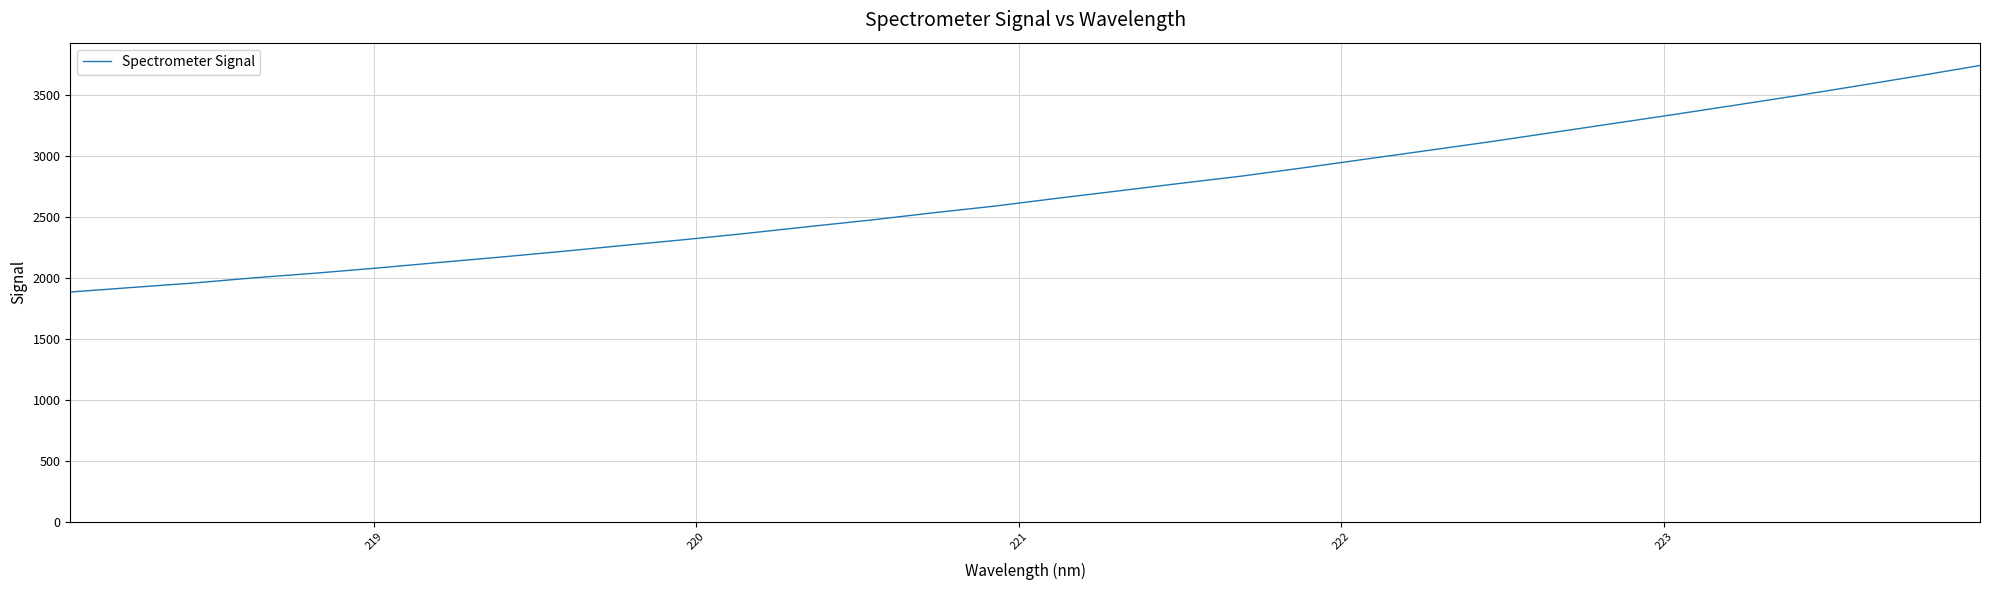

What is the maximum value shown in the chart?

3744.3